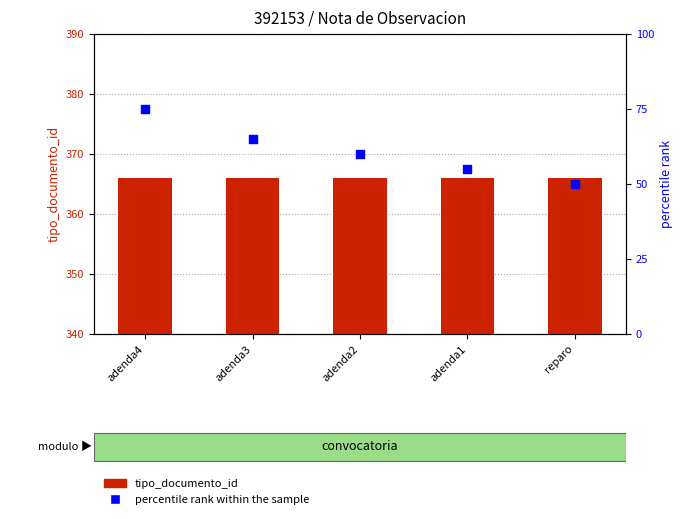

Which series contains the lowest Y value?

percentile rank within the sample